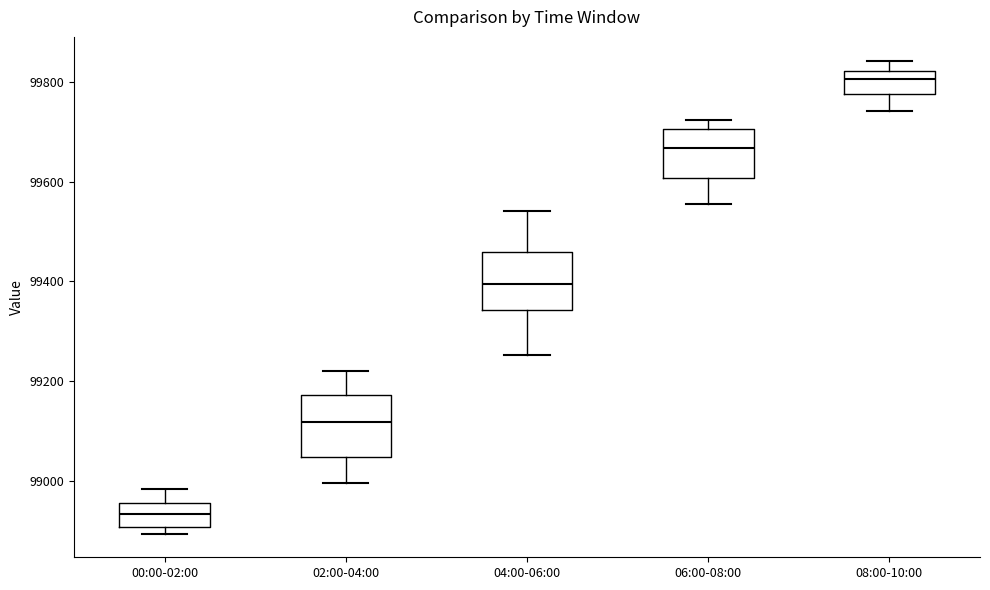

Which box's median line is the lowest?

00:00-02:00